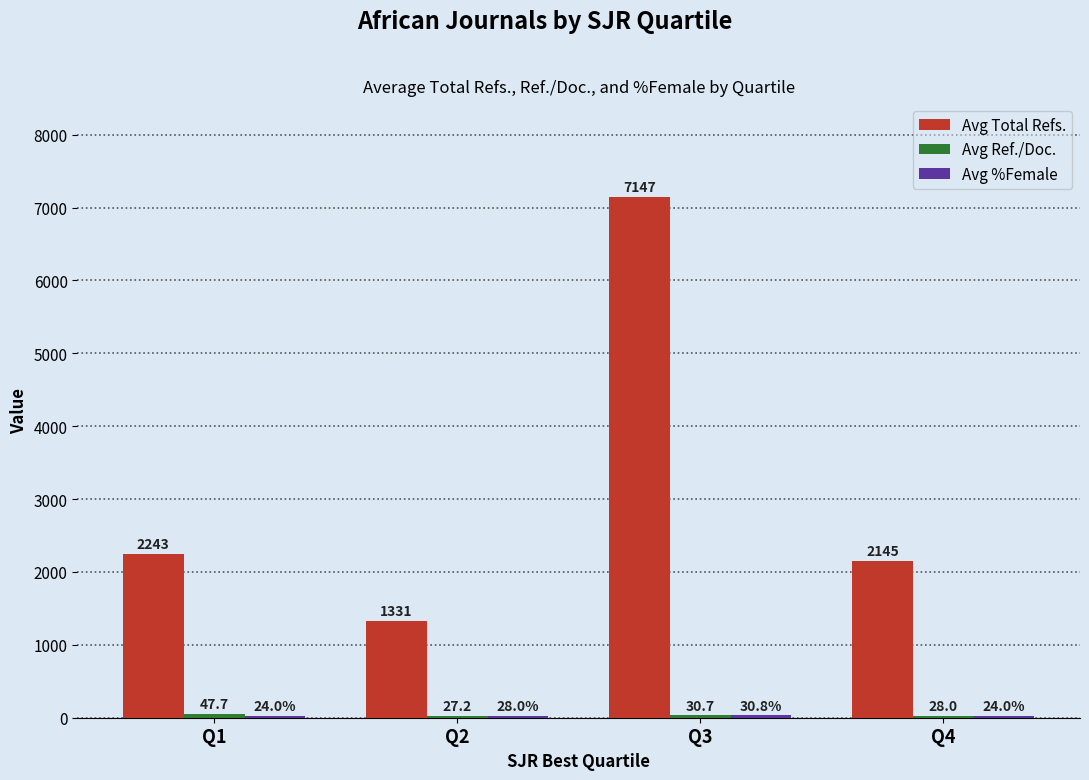

The value of Avg Total Refs. at Q2 is 1330.7. True or false?

True